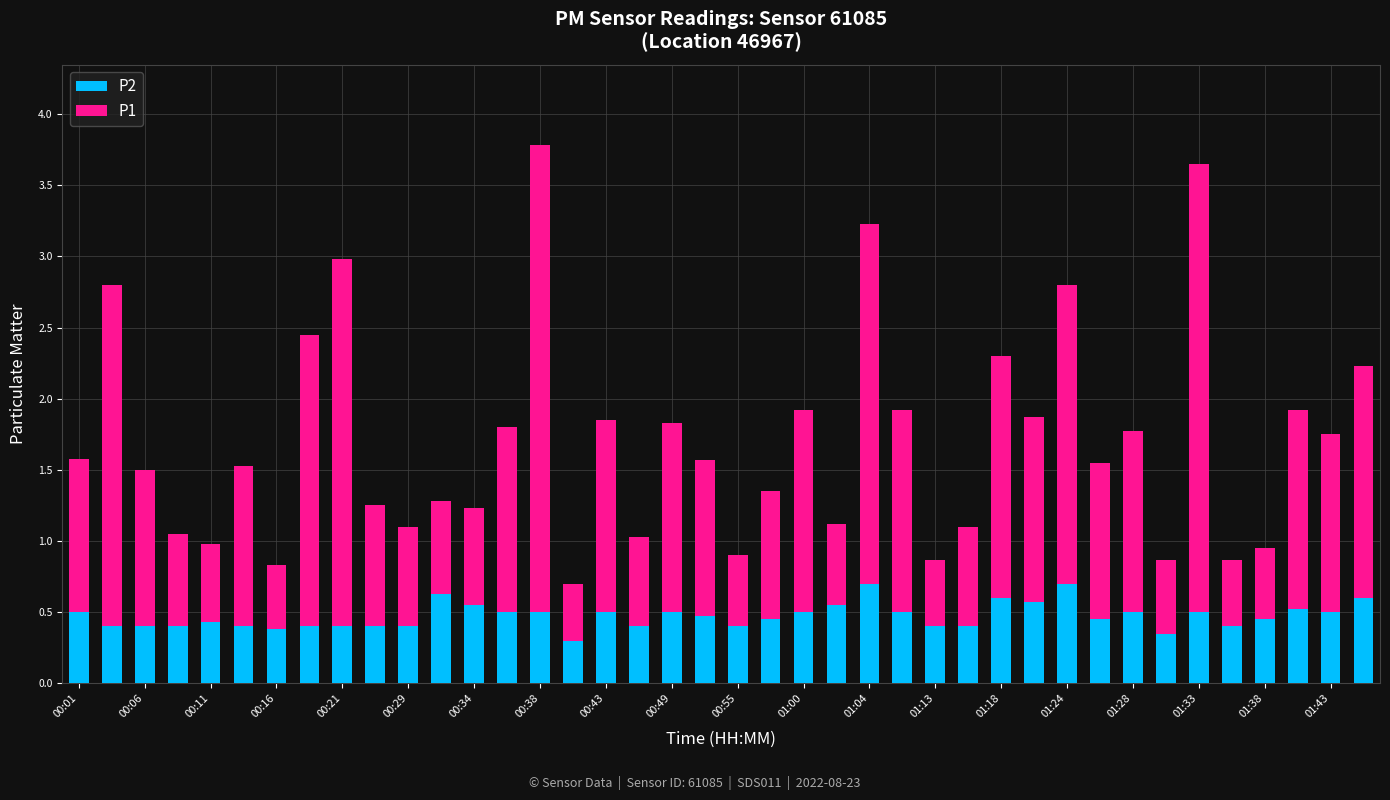

What are all the series names shown in the legend?

P2, P1